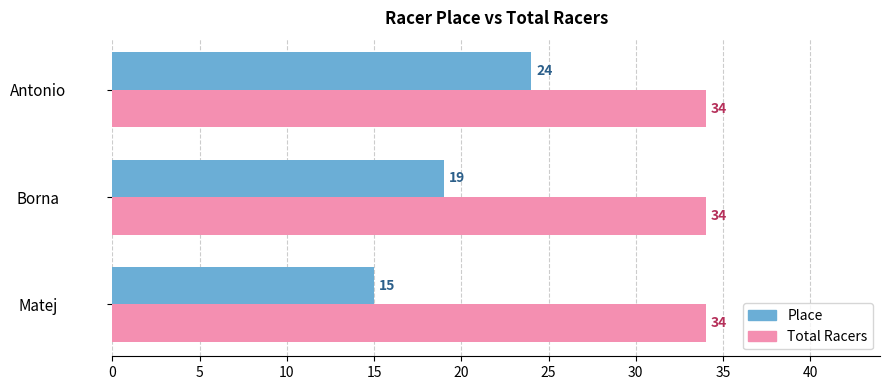

What is the sum of the Place values at Matej and Antonio?

39